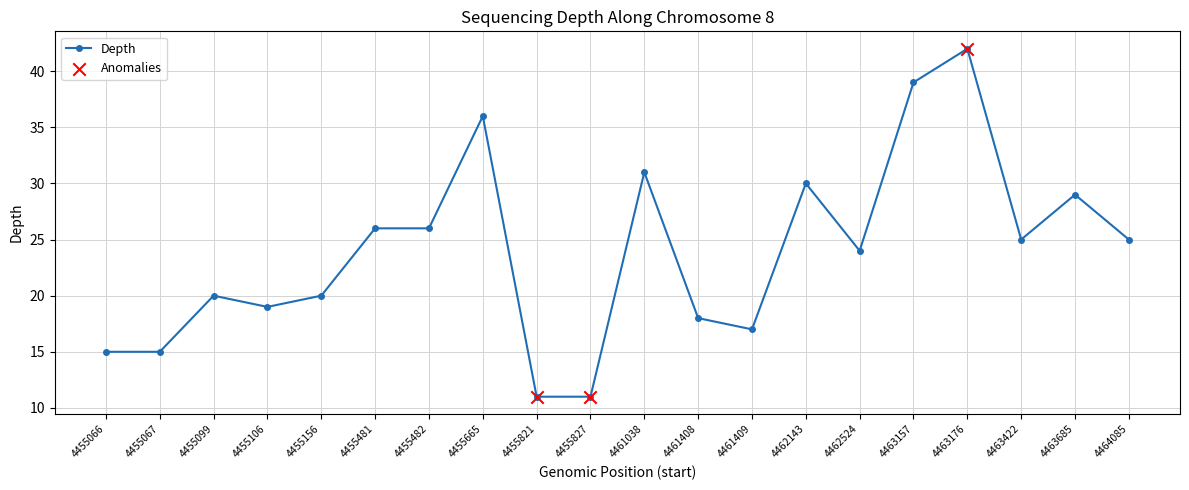

What is the change in value from 4461038 to 4462524?

-7